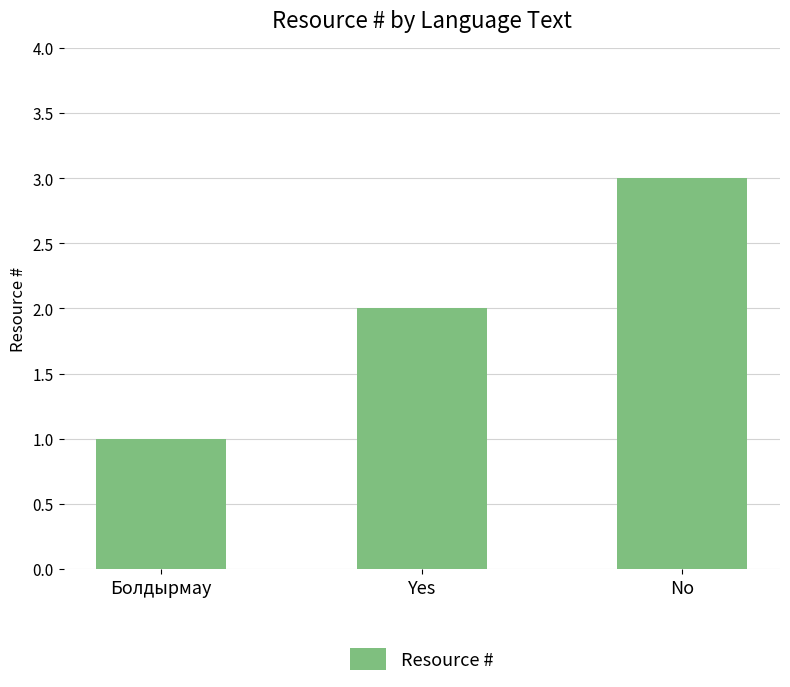

Is it true that the value at No is 5?

False